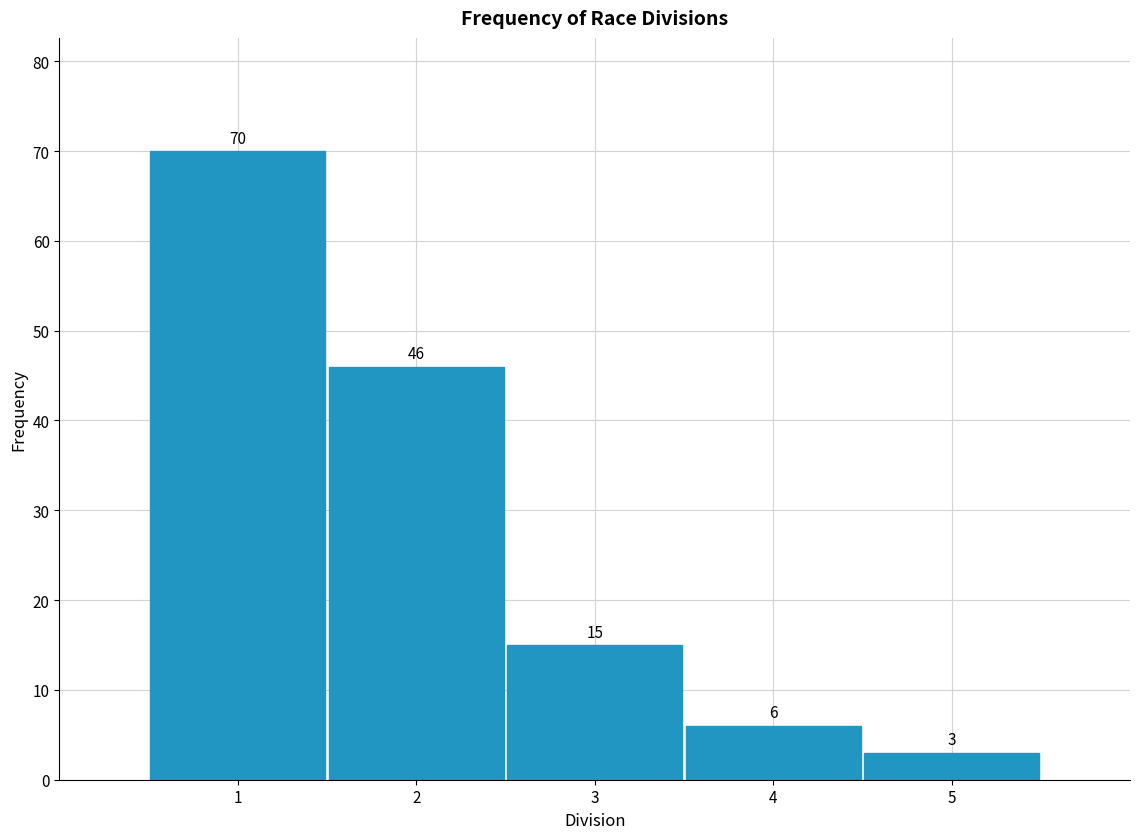

Reading left to right, list every bar in this chart as the range it spans on the x-axis followed by its height.

0.5 to 1.5: 70
1.5 to 2.5: 46
2.5 to 3.5: 15
3.5 to 4.5: 6
4.5 to 5.5: 3